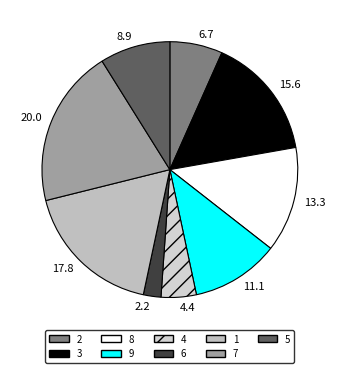

To the nearest percent, what percentage of the pie is 7?

20%